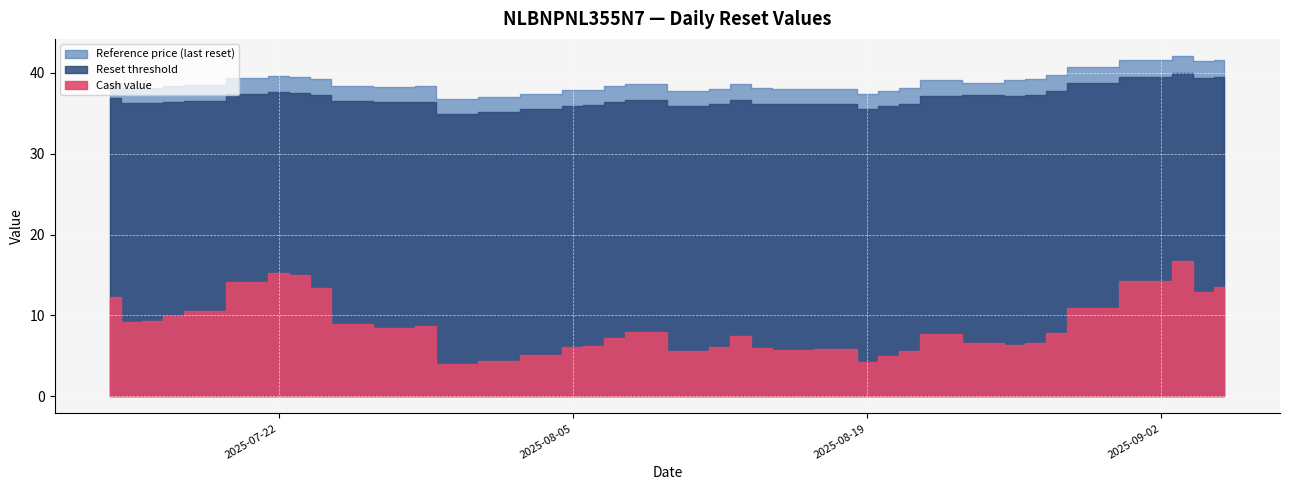

In Reset threshold, how many points are lower than both neighbors (excluding endpoints)?

7